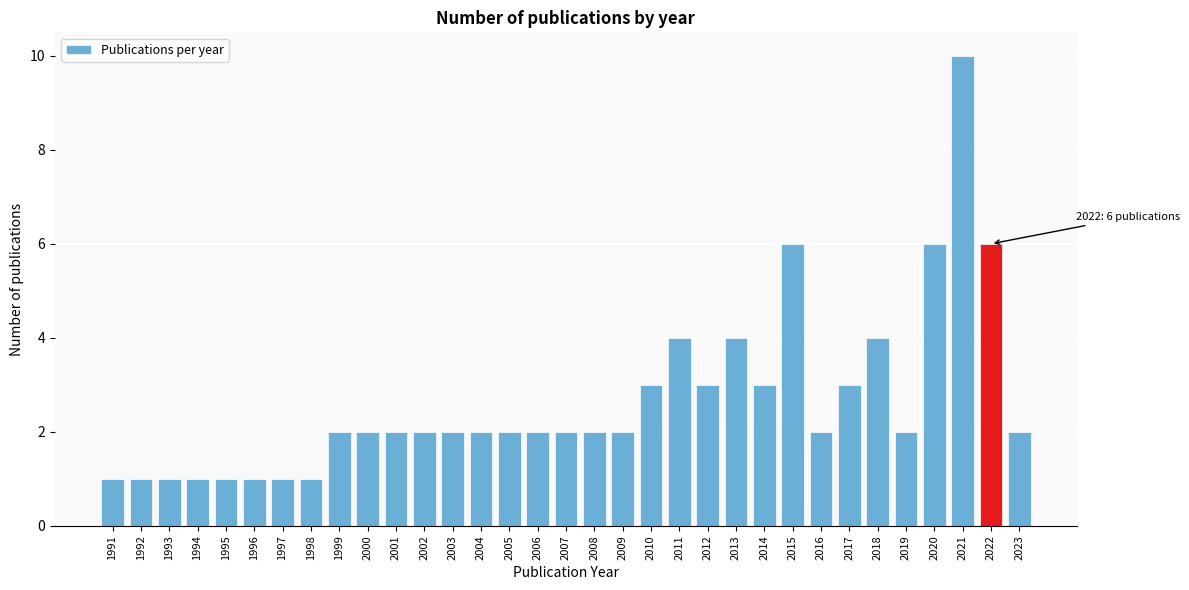

What is the value of the 33rd bar from the left?

2